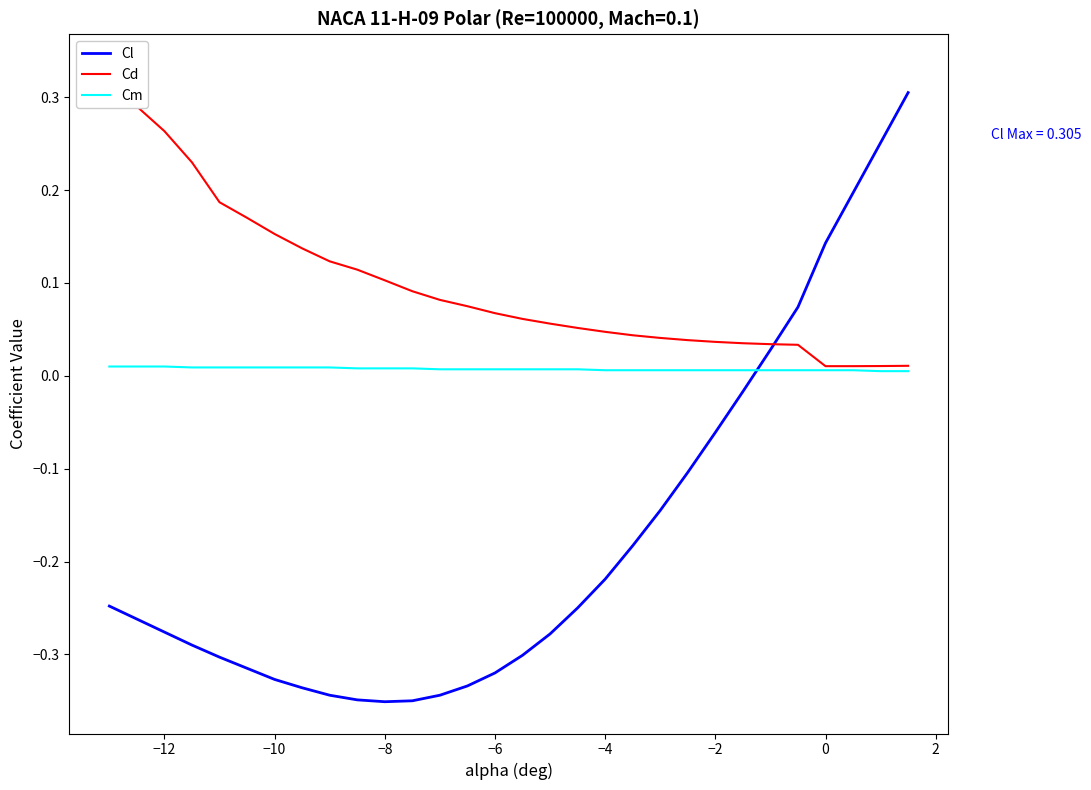

True or false: Cl and Cm cross at least once.

True